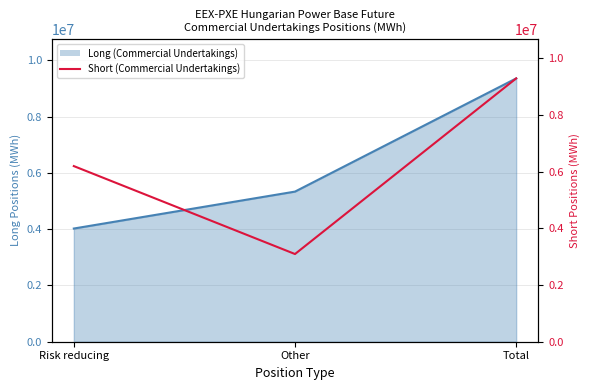

Count the number of values greater than 6200227.

1